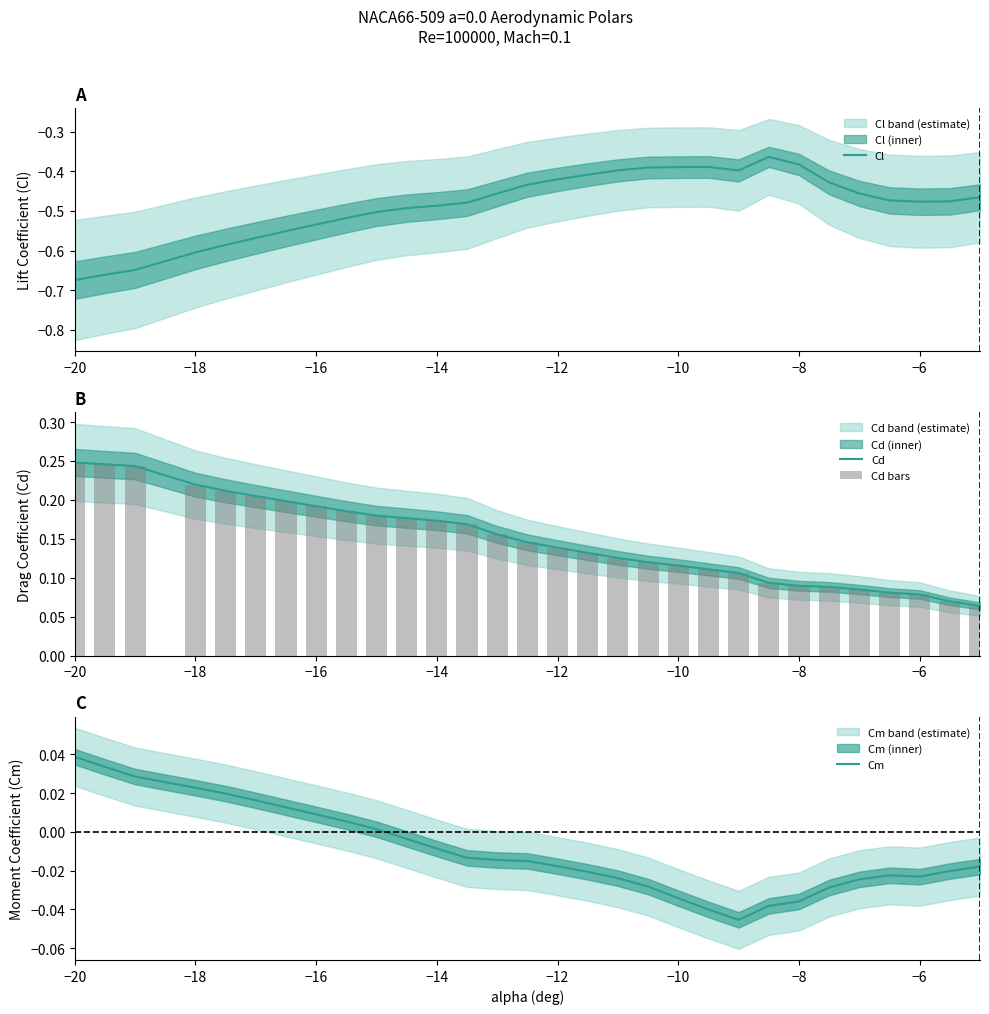

Reading left to right, transcribe all the data shown in this chart.

Cl: -0.7	-0.7	-0.6	-0.6	-0.6	-0.6	-0.6	-0.5	-0.5	-0.5	-0.5	-0.5	-0.5	-0.5	-0.4	-0.4	-0.4	-0.4	-0.4	-0.4	-0.4	-0.4	-0.4	-0.4	-0.4	-0.5	-0.5	-0.5	-0.5	-0.5
Cd: 0.2	0.2	0.2	0.2	0.2	0.2	0.2	0.2	0.2	0.2	0.2	0.2	0.2	0.2	0.1	0.1	0.1	0.1	0.1	0.1	0.1	0.1	0.1	0.1	0.1	0.1	0.1	0.1	0.1	0.1
Cd bars: 0.2	0.2	0.2	0.2	0.2	0.2	0.2	0.2	0.2	0.2	0.2	0.2	0.2	0.2	0.1	0.1	0.1	0.1	0.1	0.1	0.1	0.1	0.1	0.1	0.1	0.1	0.1	0.1	0.1	0.1
Cm: 0.0	0.0	0.0	0.0	0.0	0.0	0.0	0.0	0.0	0.0	-0.0	-0.0	-0.0	-0.0	-0.0	-0.0	-0.0	-0.0	-0.0	-0.0	-0.0	-0.0	-0.0	-0.0	-0.0	-0.0	-0.0	-0.0	-0.0	-0.0